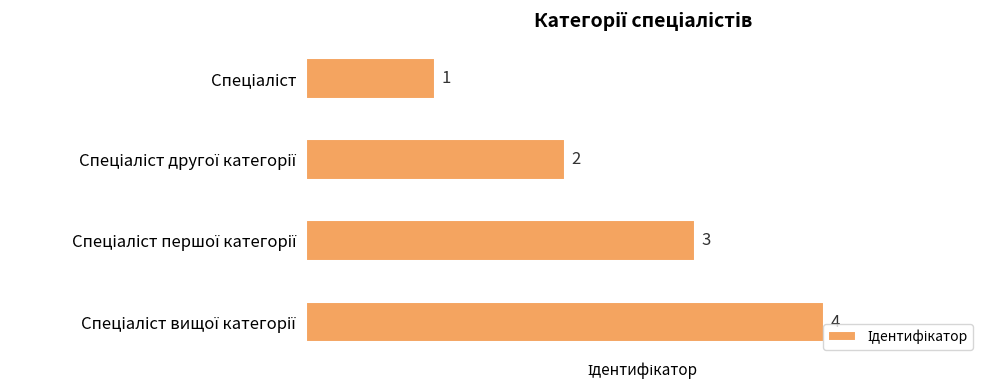

What is the greatest value displayed?

4